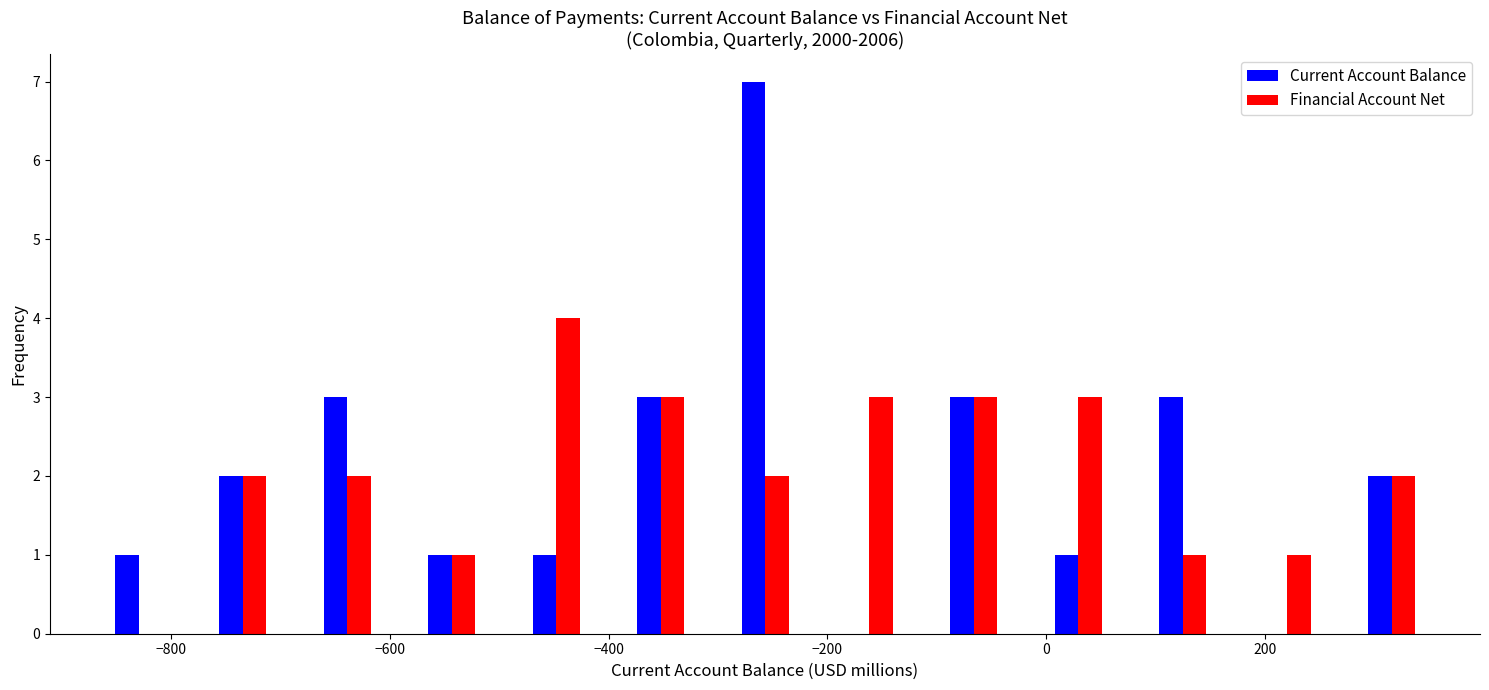

Reading left to right, list every range on the x-axis with the height of the bar of each series over it. Neither the bar edges nor the heights are printed on the chart, so give them approximately, as read against the axes.

-880 to -780: Current Account Balance=1	Financial Account Net=0
-780 to -680: Current Account Balance=2	Financial Account Net=2
-680 to -600: Current Account Balance=3	Financial Account Net=2
-600 to -500: Current Account Balance=1	Financial Account Net=1
-500 to -400: Current Account Balance=1	Financial Account Net=4
-400 to -300: Current Account Balance=3	Financial Account Net=3
-300 to -200: Current Account Balance=7	Financial Account Net=2
-200 to -120: Current Account Balance=0	Financial Account Net=3
-120 to -20: Current Account Balance=3	Financial Account Net=3
-20 to 80: Current Account Balance=1	Financial Account Net=3
80 to 180: Current Account Balance=3	Financial Account Net=1
180 to 260: Current Account Balance=0	Financial Account Net=1
260 to 360: Current Account Balance=2	Financial Account Net=2